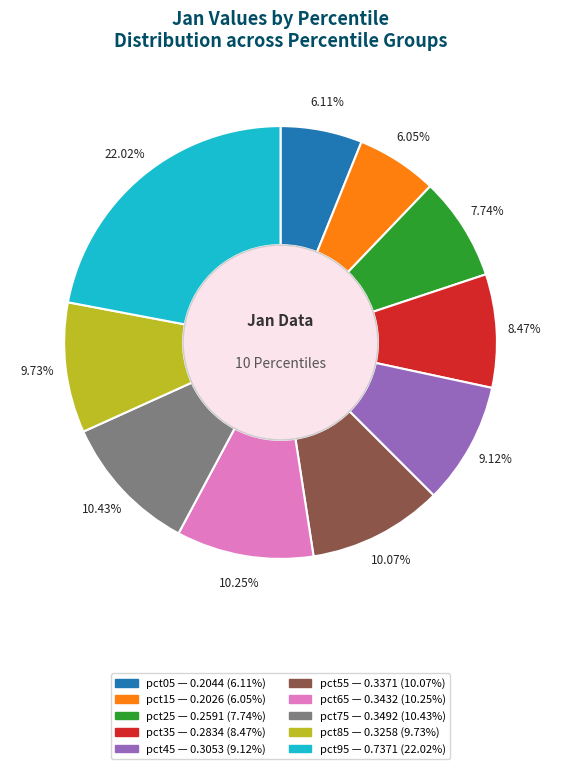

Which has a higher value, pct95 or pct85?

pct95